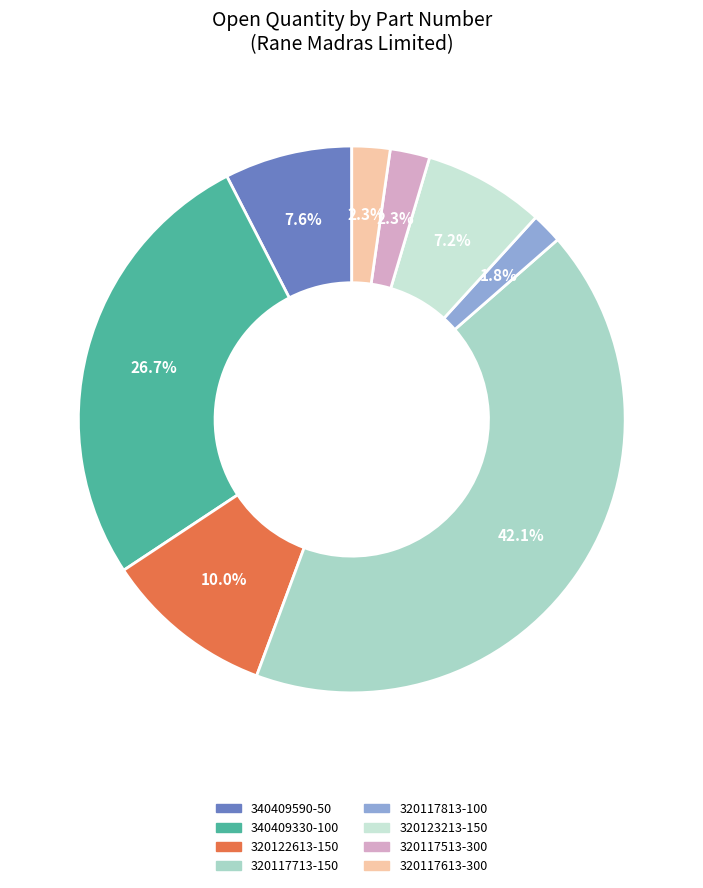

How many segments does this pie chart have?

8